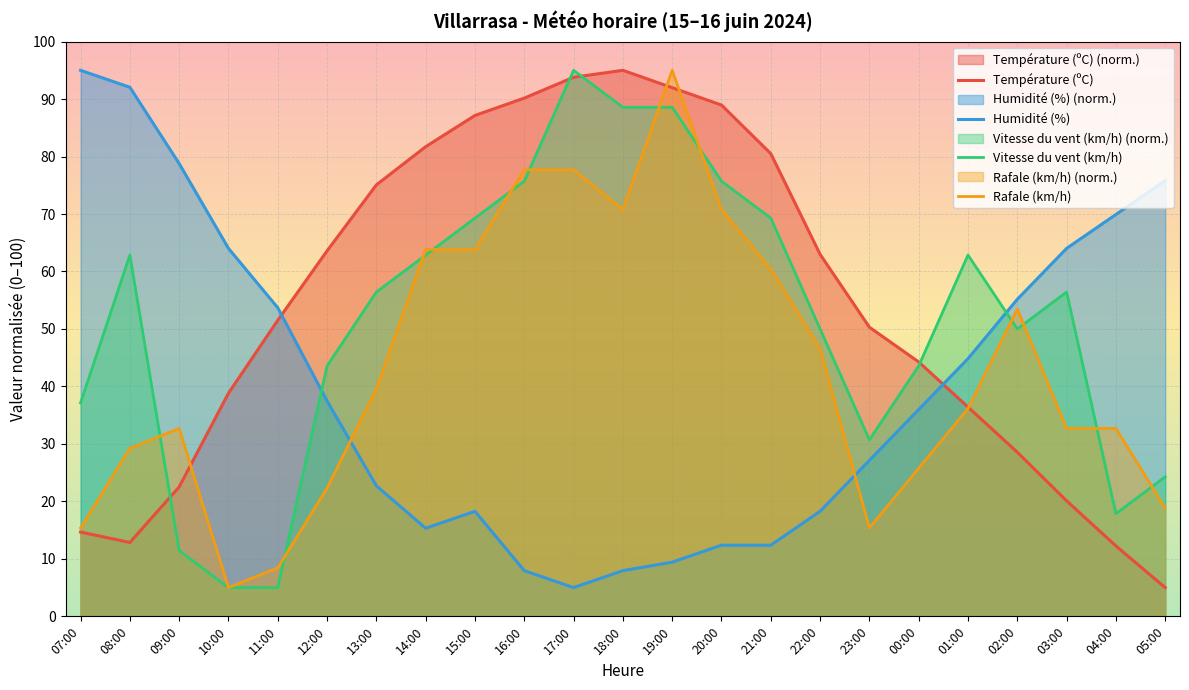

At which label is Vitesse du vent (km/h) closest to 50?

22:00